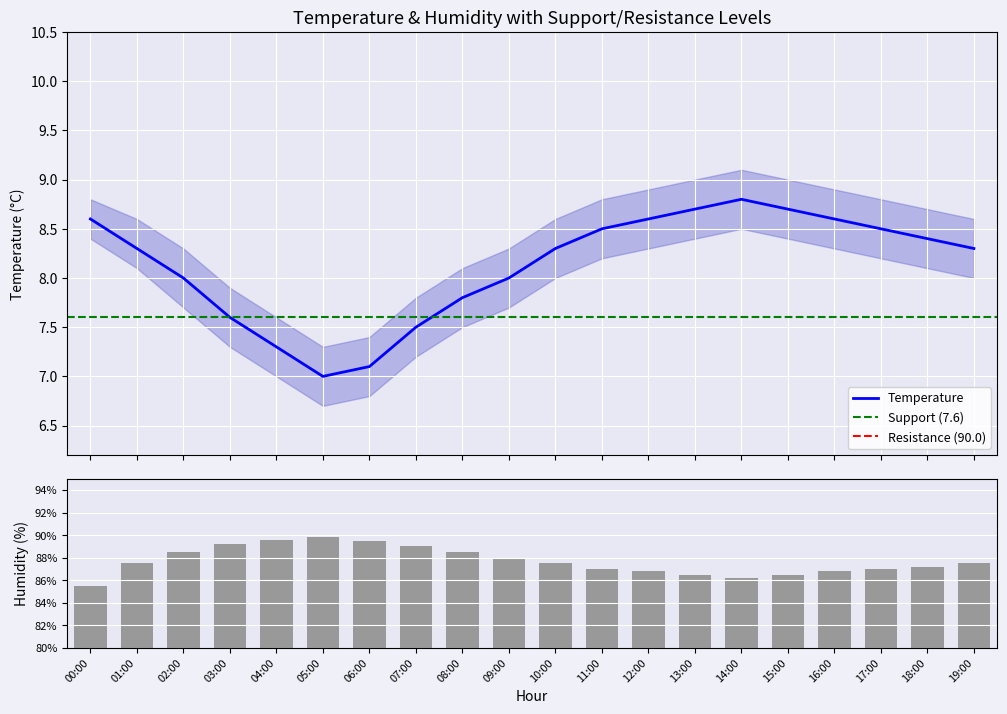

Is the value of humidity at 07:00 greater than the value of temperature at 01:00?

Yes